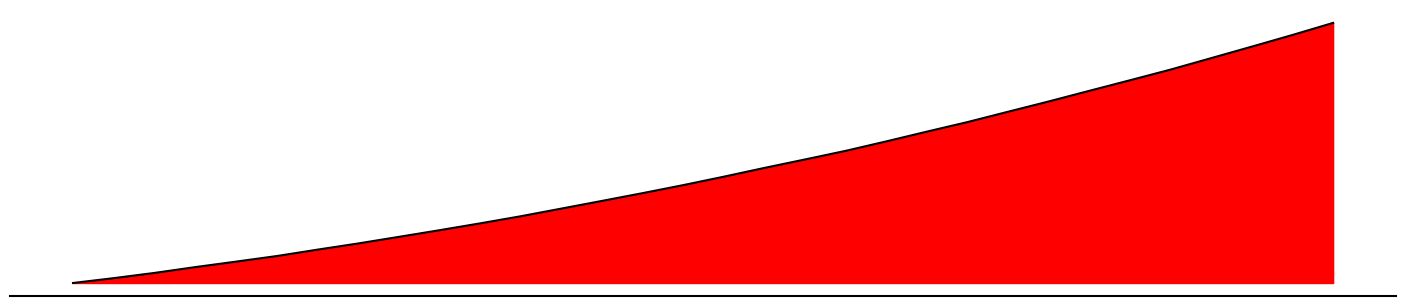

What is the difference between the maximum and minimum values?

1145.3